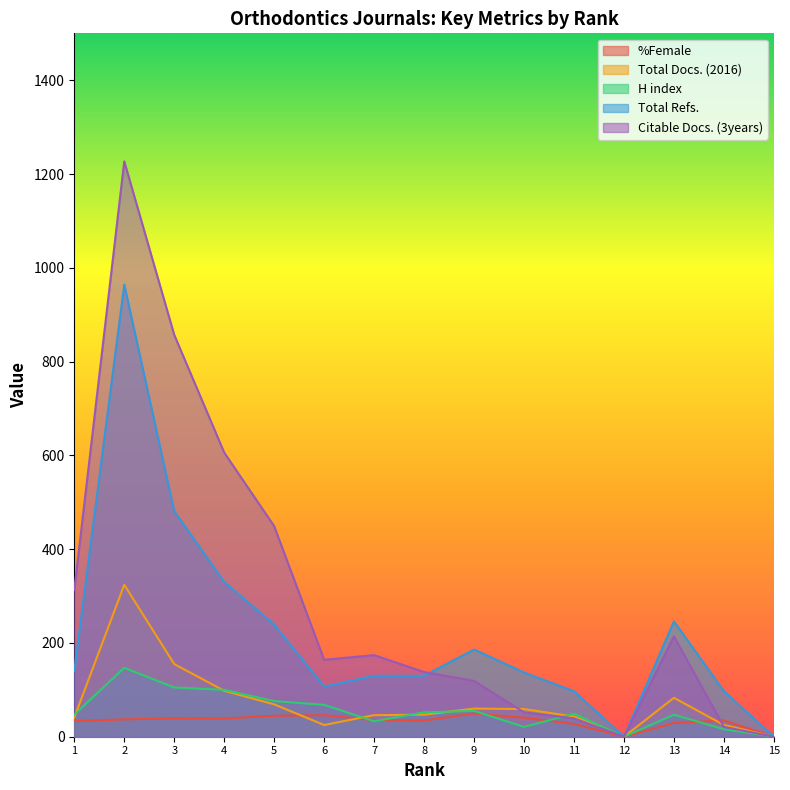

What is the difference between the maximum and minimum values in the Citable Docs. (3years) series?

1227.0